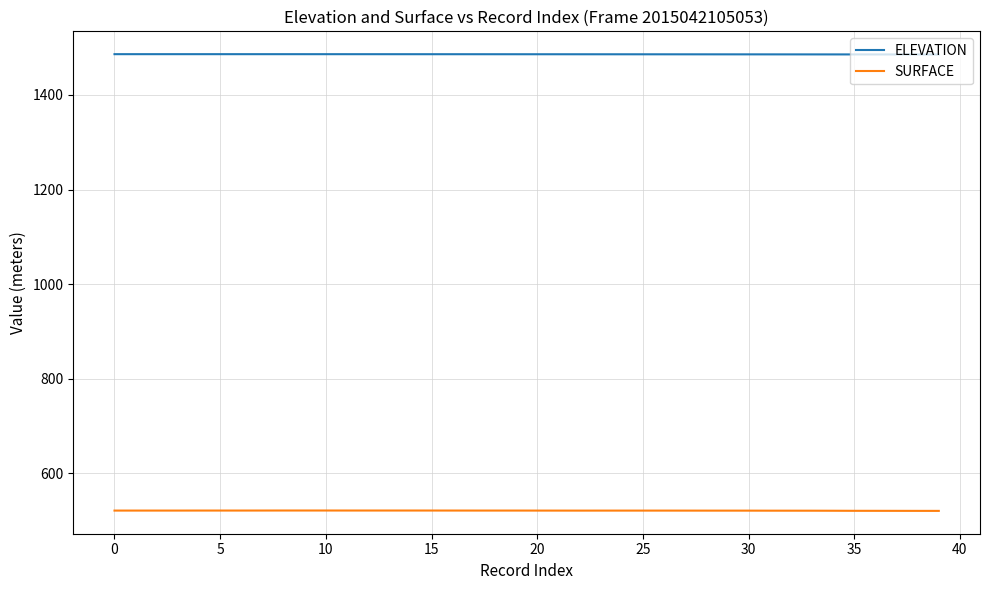

Which series has the largest total across all categories?

ELEVATION